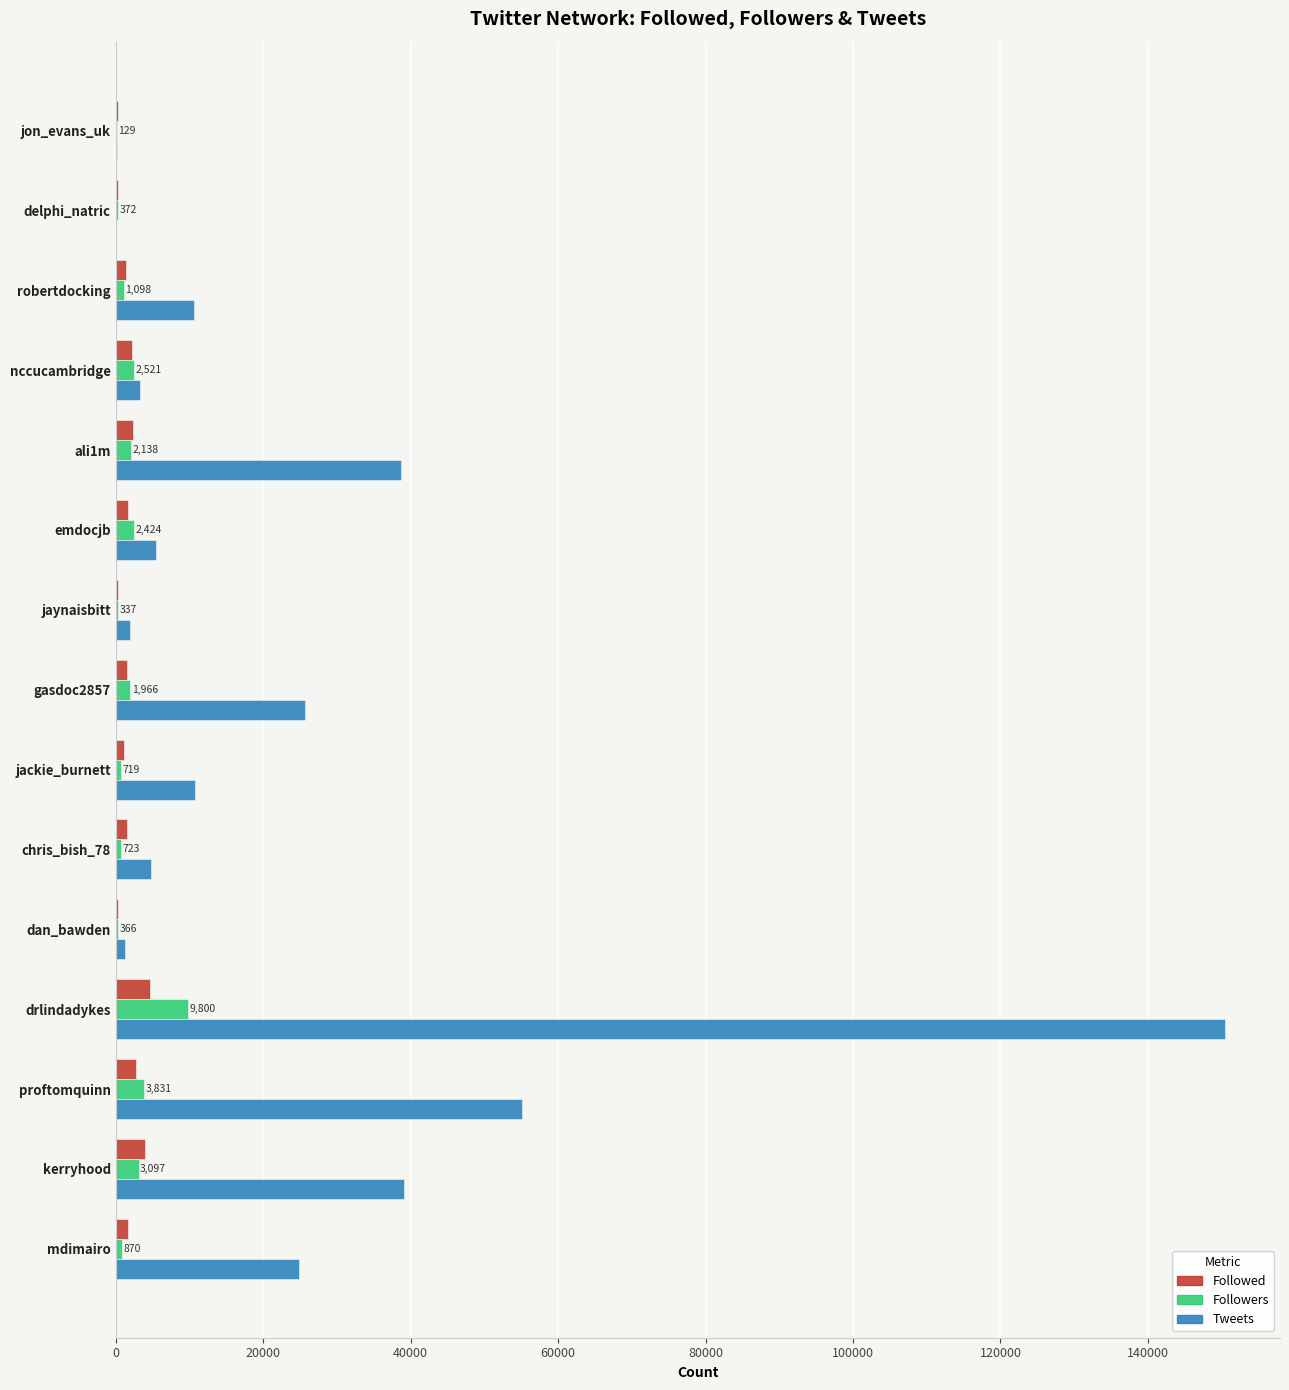

What is the sum of all Followed values?

26076